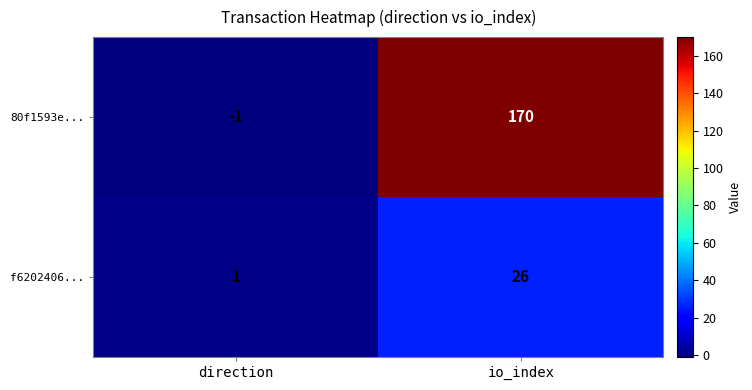

Which category has the lowest value across all series?

direction